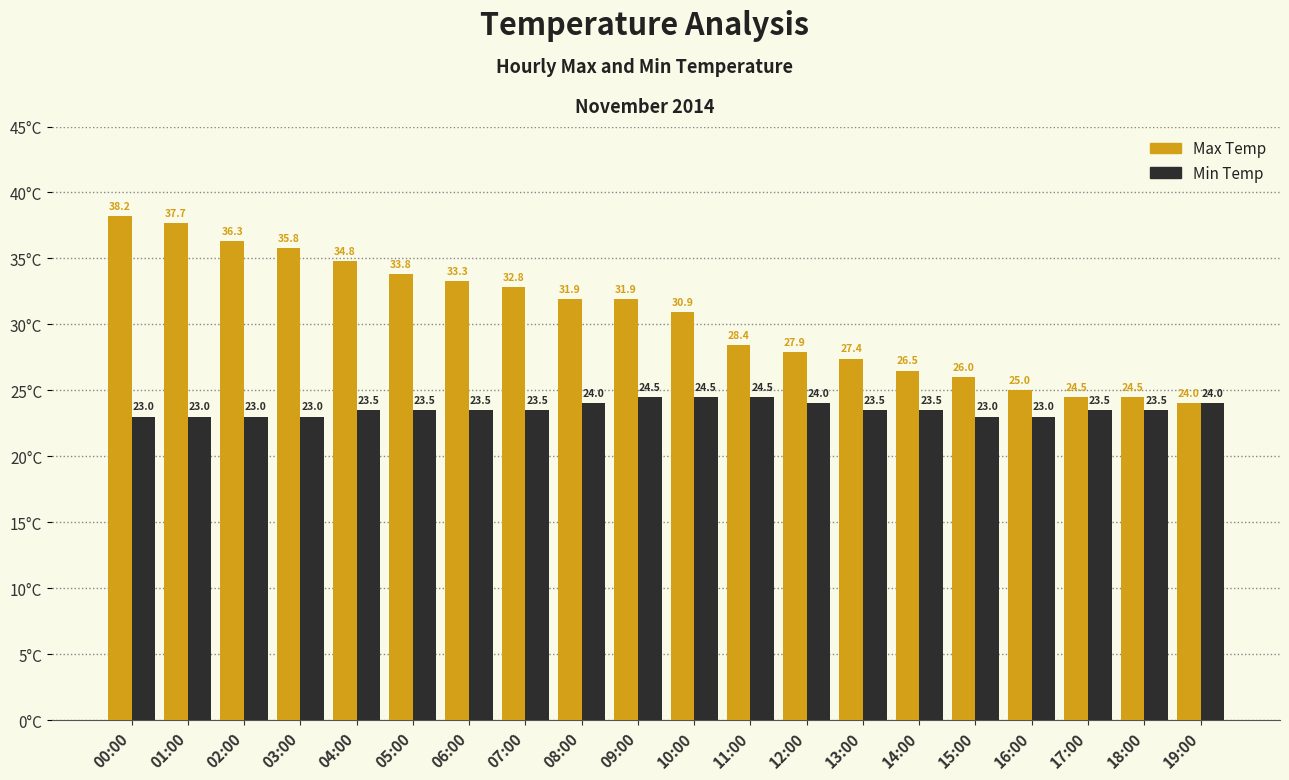

List the series in order of their overall mean, lowest first.

Min Temp, Max Temp